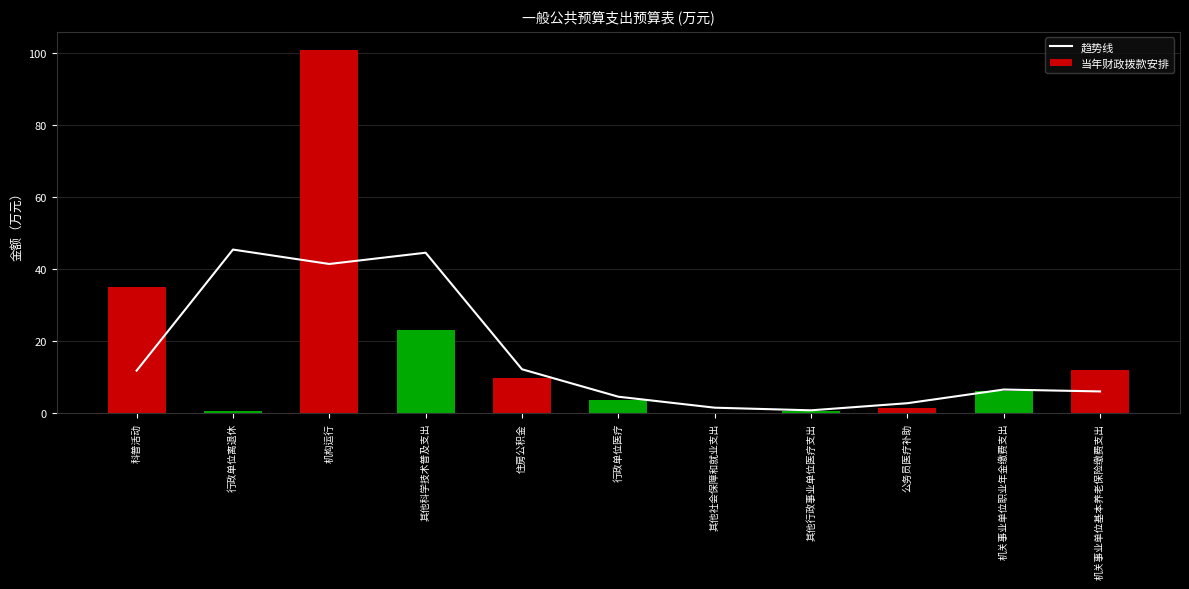

What is the value of the 当年财政拨款安排 bar at the 6th from the left?

3.8